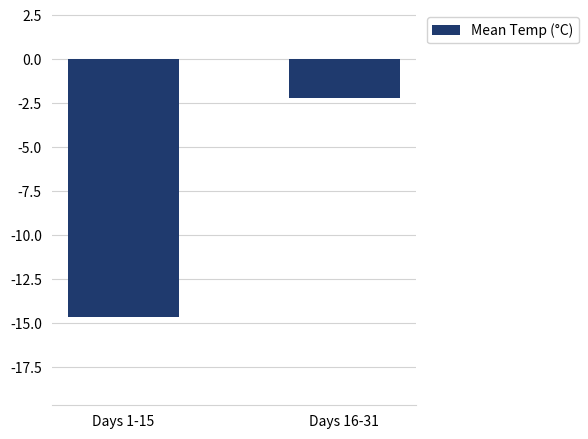

What is the smallest value displayed?

-14.7